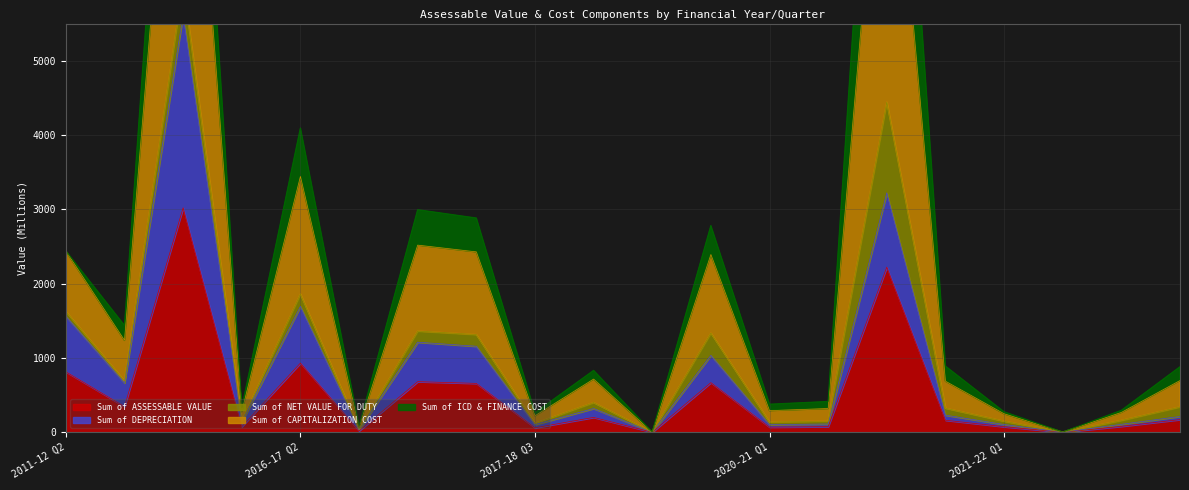

At which label does Sum of DEPRECIATION first exceed 230?

2011-12 Q2